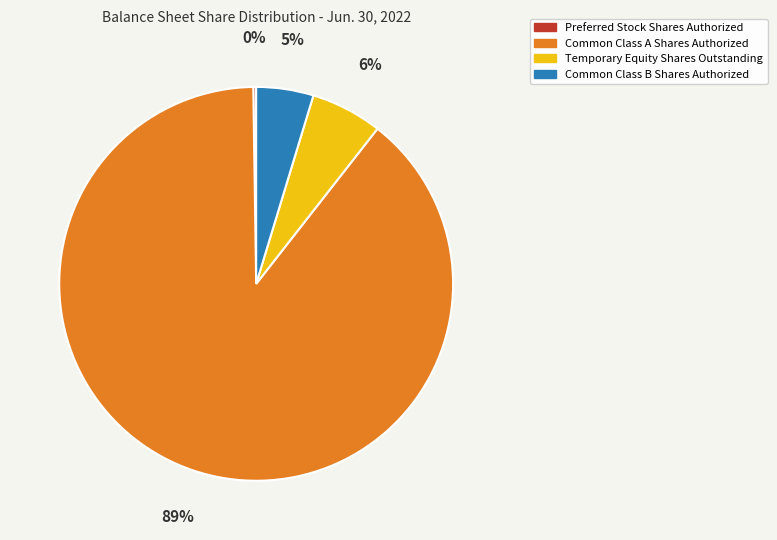

To the nearest percent, what is the difference between the Temporary Equity Shares Outstanding and Common Class A Shares Authorized slice percentages?

83%